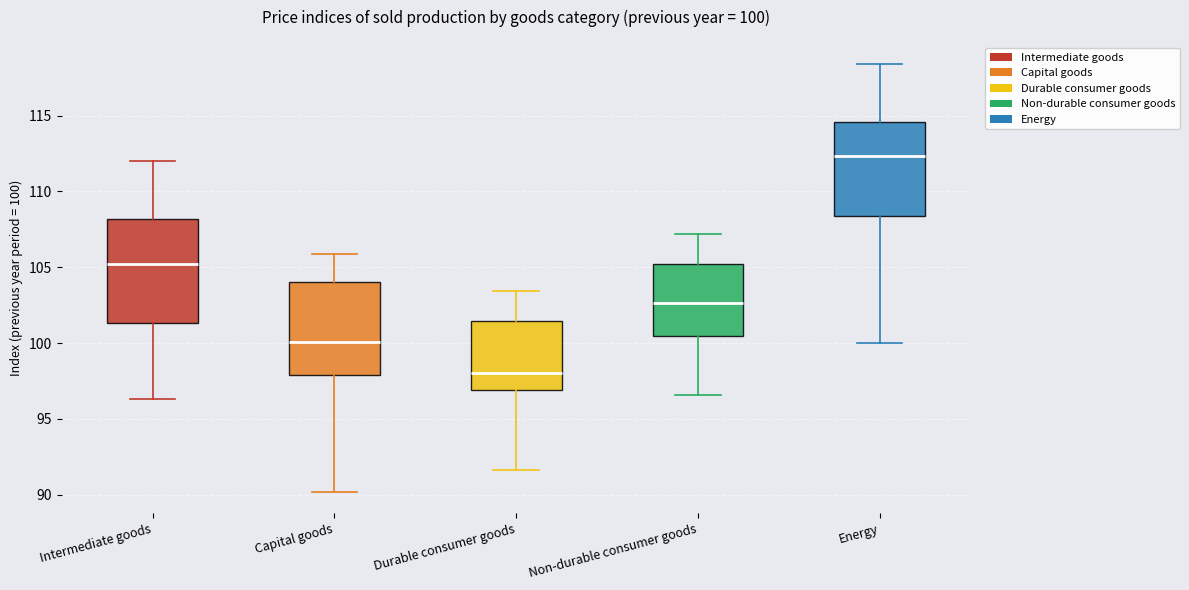

Which box is the tallest, from its lower edge to its upper edge?

Intermediate goods